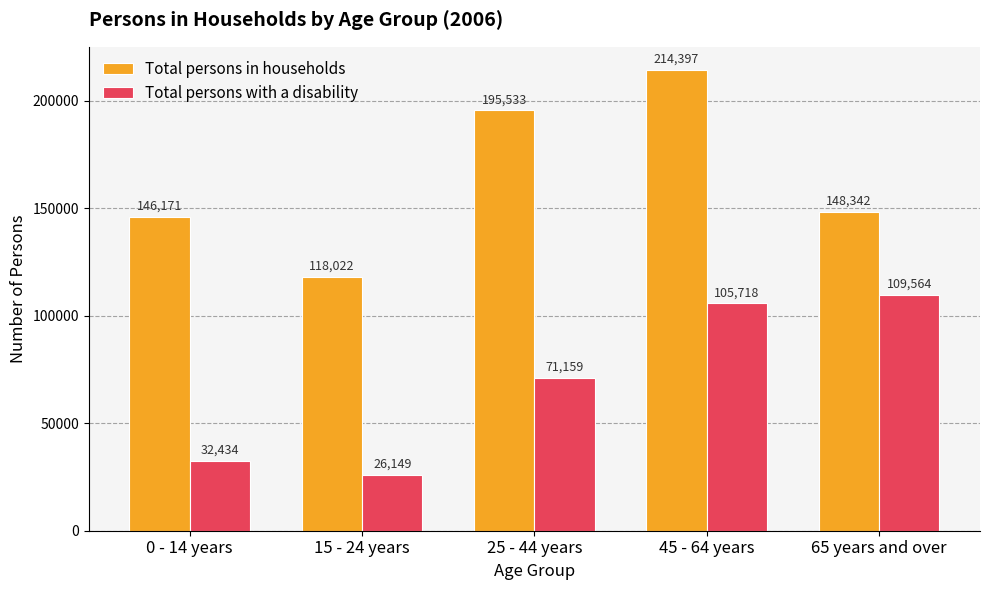

How many bars are there in each group?

2